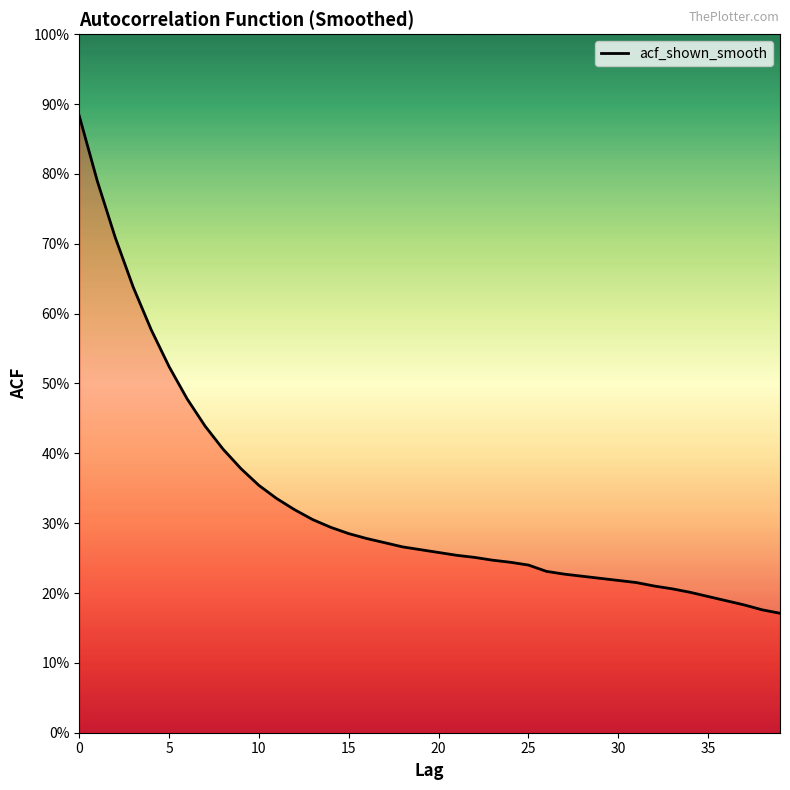

Is this an area chart (filled region under the line)?

Yes